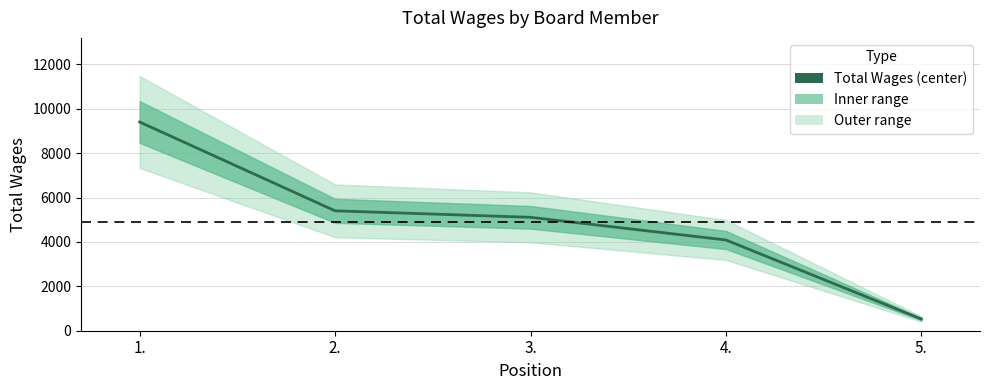

What is the label of the 3rd point from the left?

3.